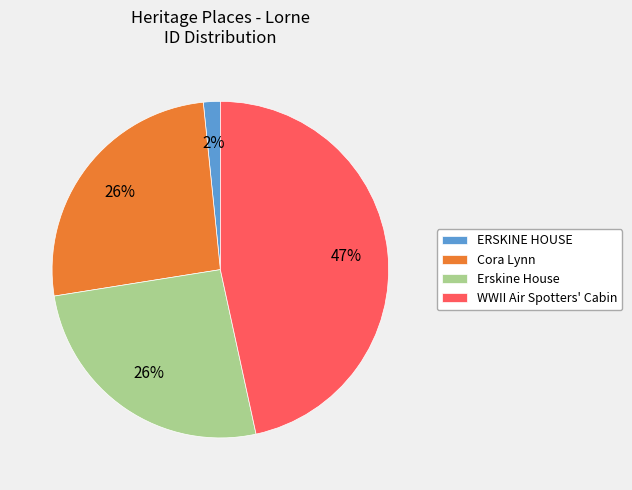

Between ERSKINE HOUSE and Erskine House, which is larger?

Erskine House